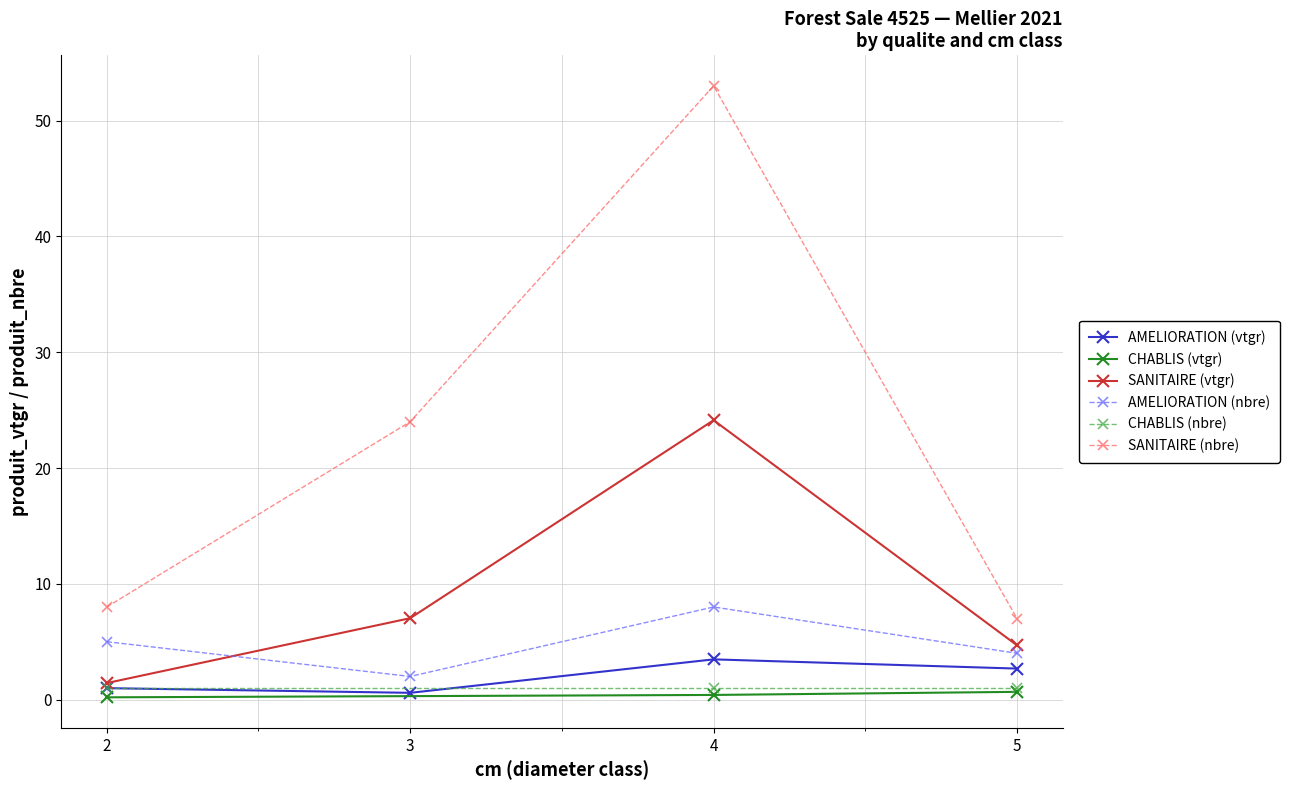

True or false: SANITAIRE and AMELIORATION cross at least once.

False